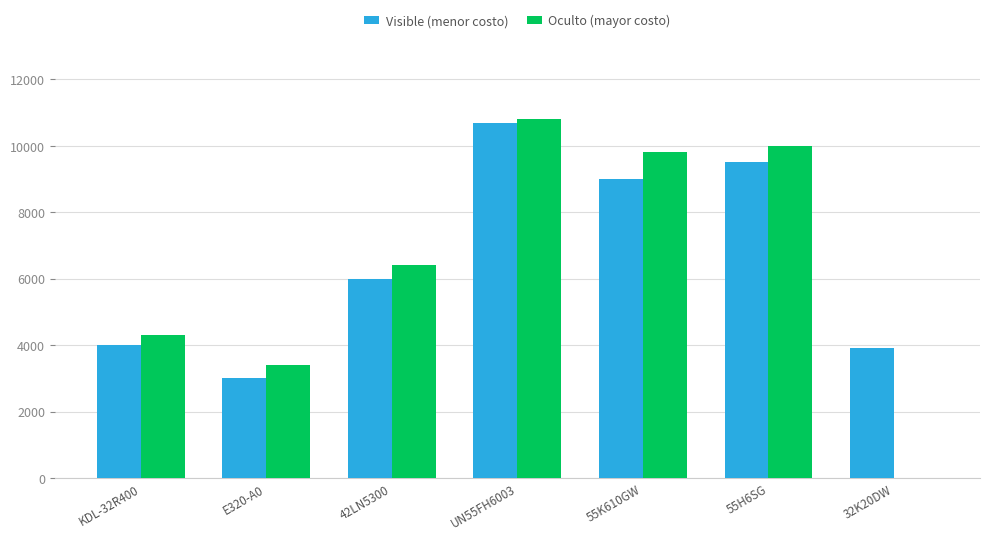

At which category is the sum across all series the highest?

UN55FH6003